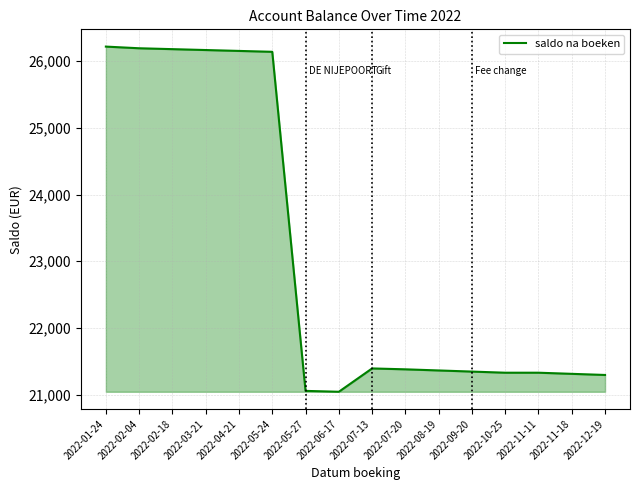

How many categories are shown in the chart?

16